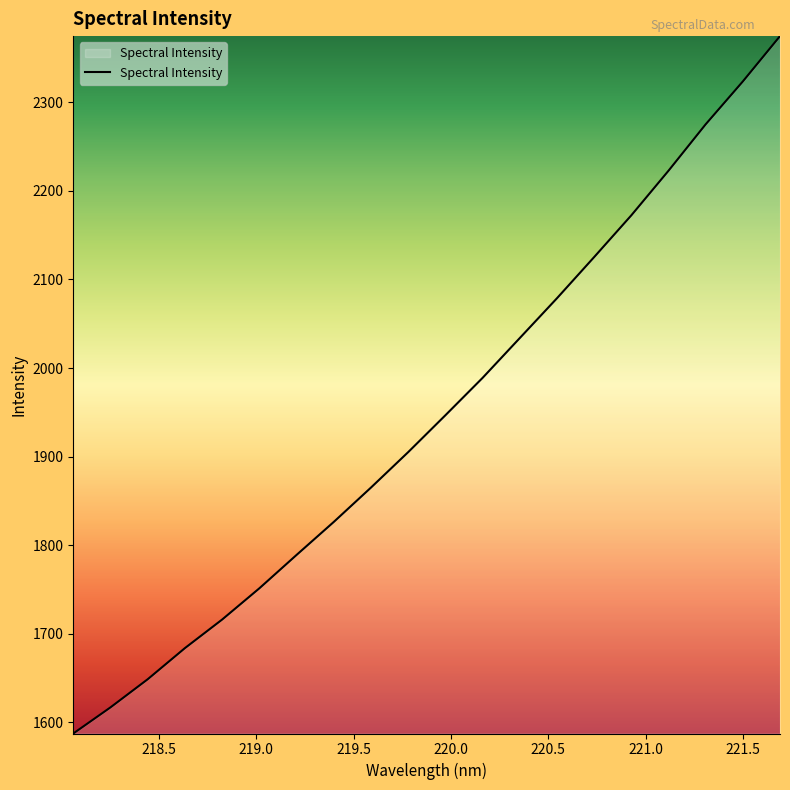

What is the difference between the maximum and minimum values?

787.9